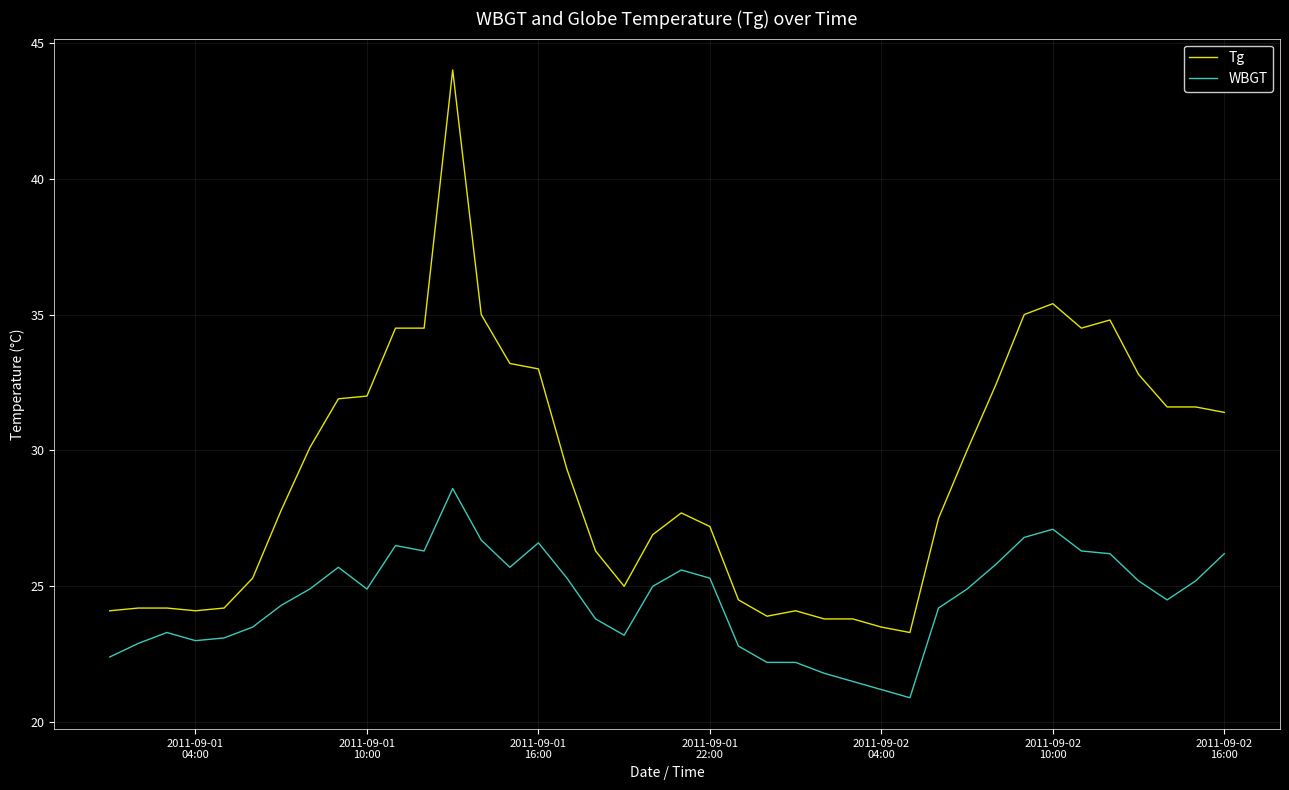

What is the highest value of the Tg series?

44.0